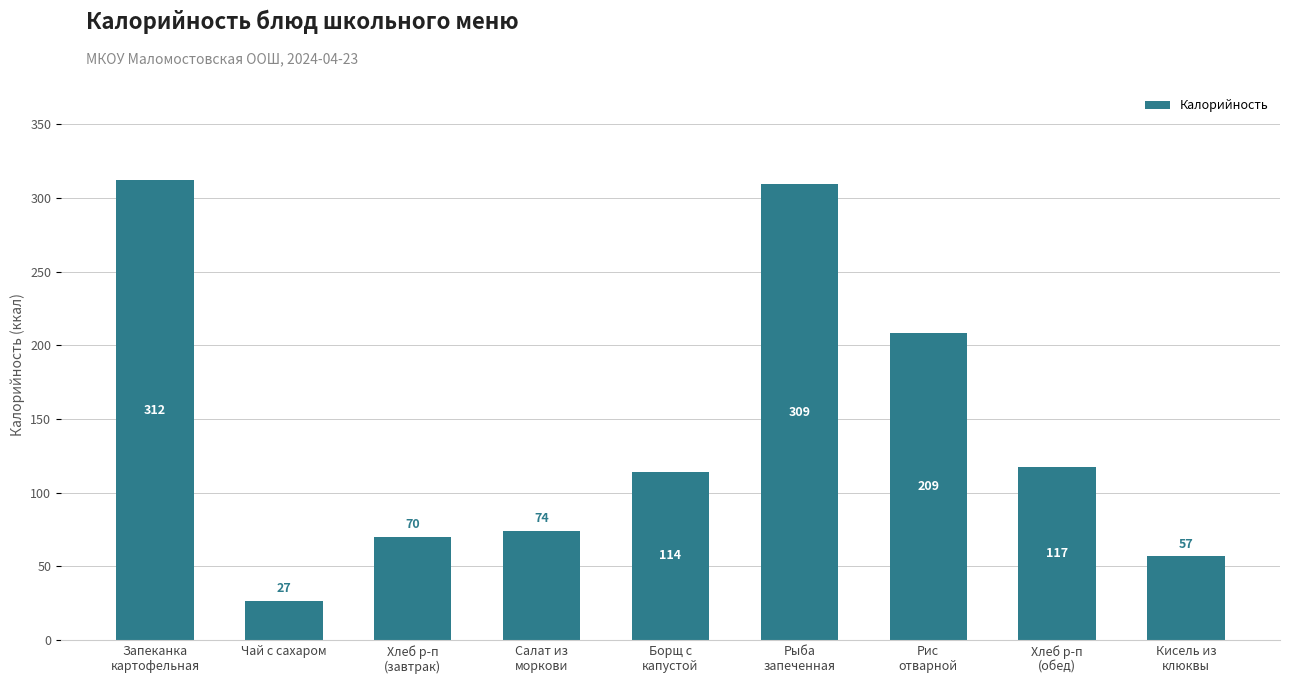

Between Борщ с
капустой and Чай с сахаром, which is larger?

Борщ с
капустой